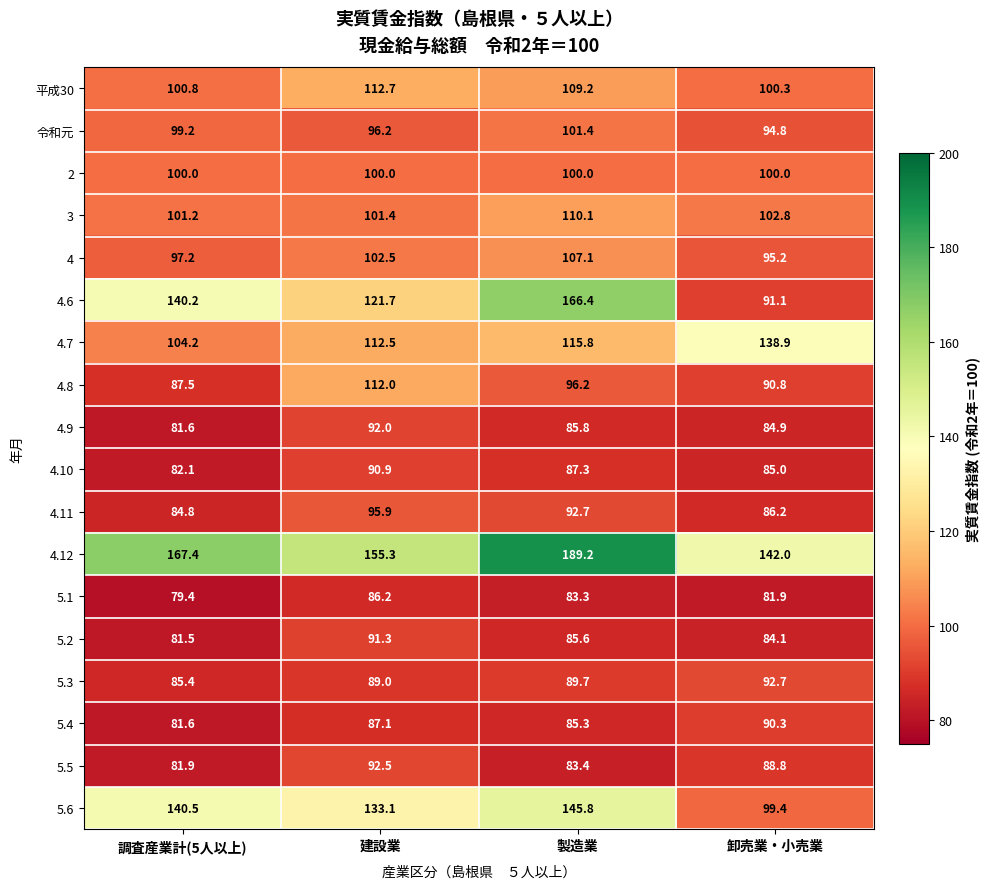

Where does the 4.6 series first go above 140?

調査産業計(5人以上)